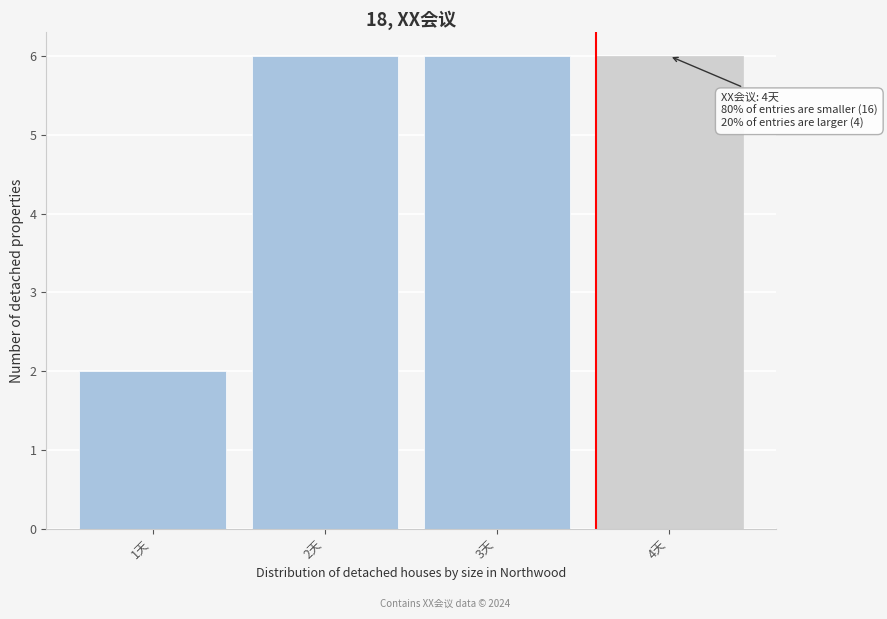

Reading left to right, extract all data points from this chart.

1天=2	2天=6	3天=6	4天=6